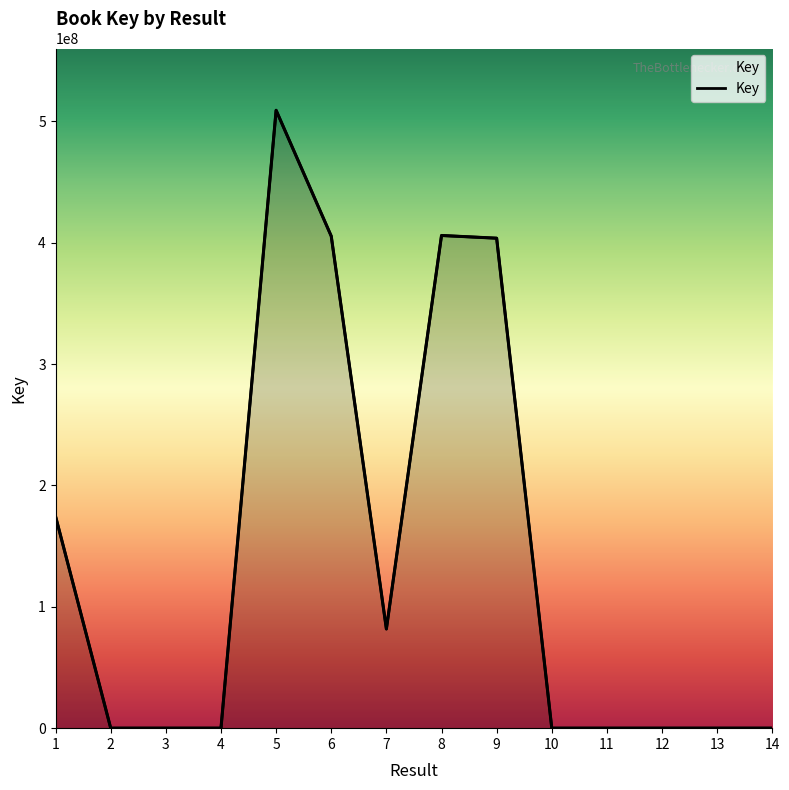

What is the sum of all values?

1980641424